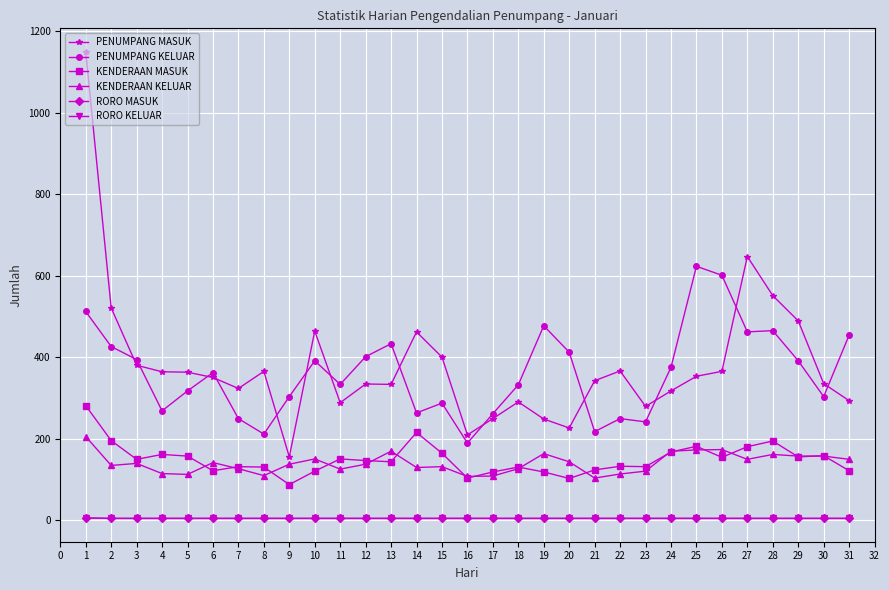

True or false: KENDERAAN MASUK and RORO KELUAR intersect in this chart.

False